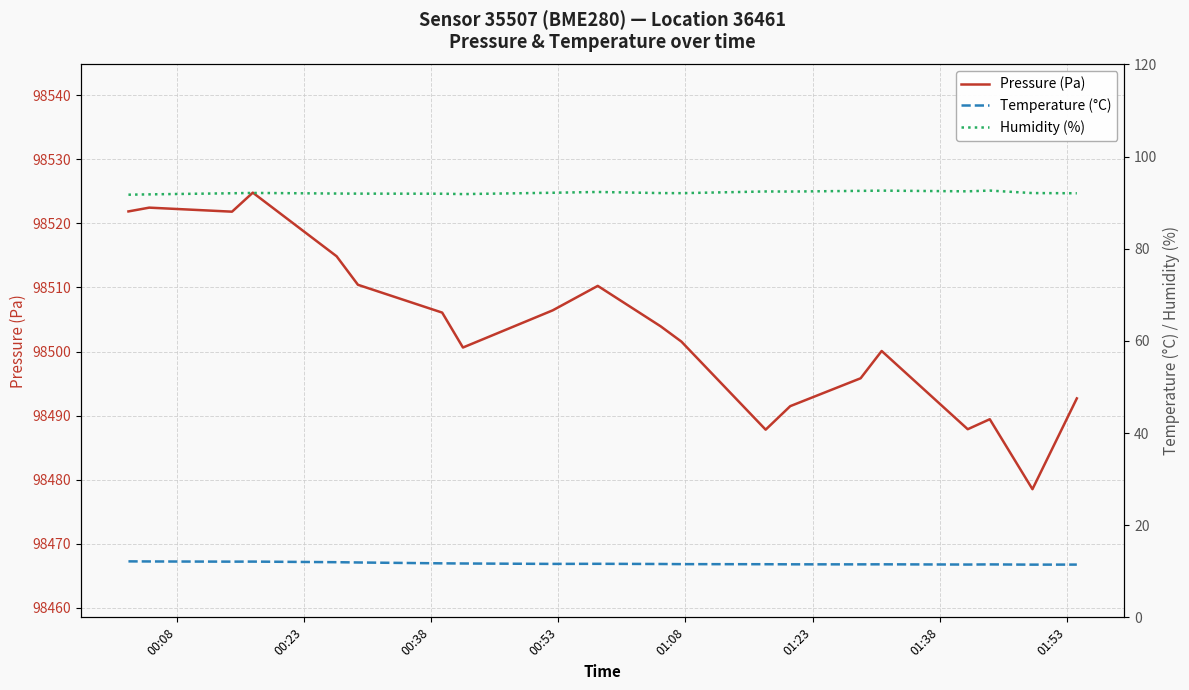

Reading left to right, transcribe all the data shown in this chart.

Pressure (Pa): 98521.9	98522.5	98521.8	98524.8	98514.9	98510.4	98506.1	98500.6	98506.4	98510.2	98503.9	98501.6	98487.8	98491.5	98495.8	98500.1	98487.9	98489.4	98478.5	98492.7
Temperature (°C): 12.2	12.1	12.1	12.1	12.0	11.9	11.7	11.7	11.6	11.6	11.6	11.6	11.5	11.5	11.5	11.5	11.5	11.5	11.4	11.4
Humidity (%): 91.7	91.8	92.0	92.1	92.0	92.0	92.0	91.9	92.2	92.3	92.1	92.1	92.4	92.4	92.6	92.6	92.5	92.6	92.1	92.0